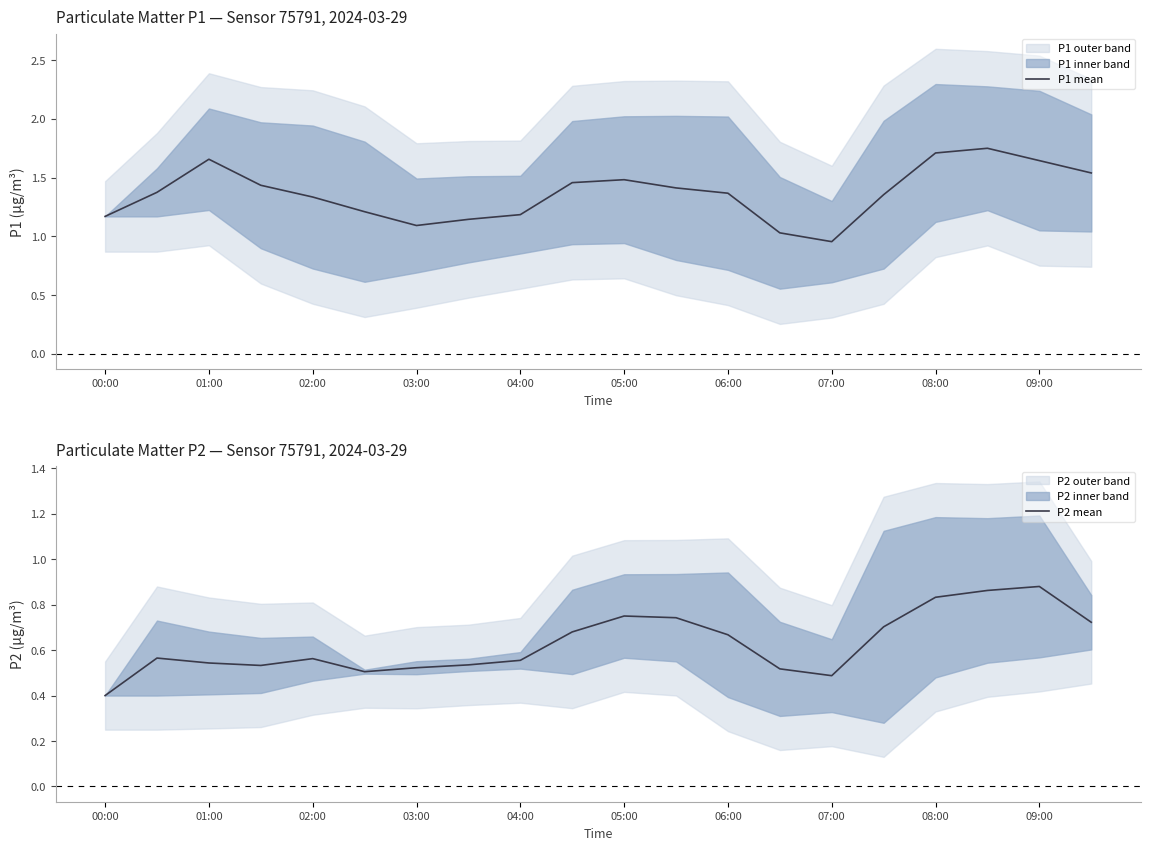

How many lines are shown in the chart?

2